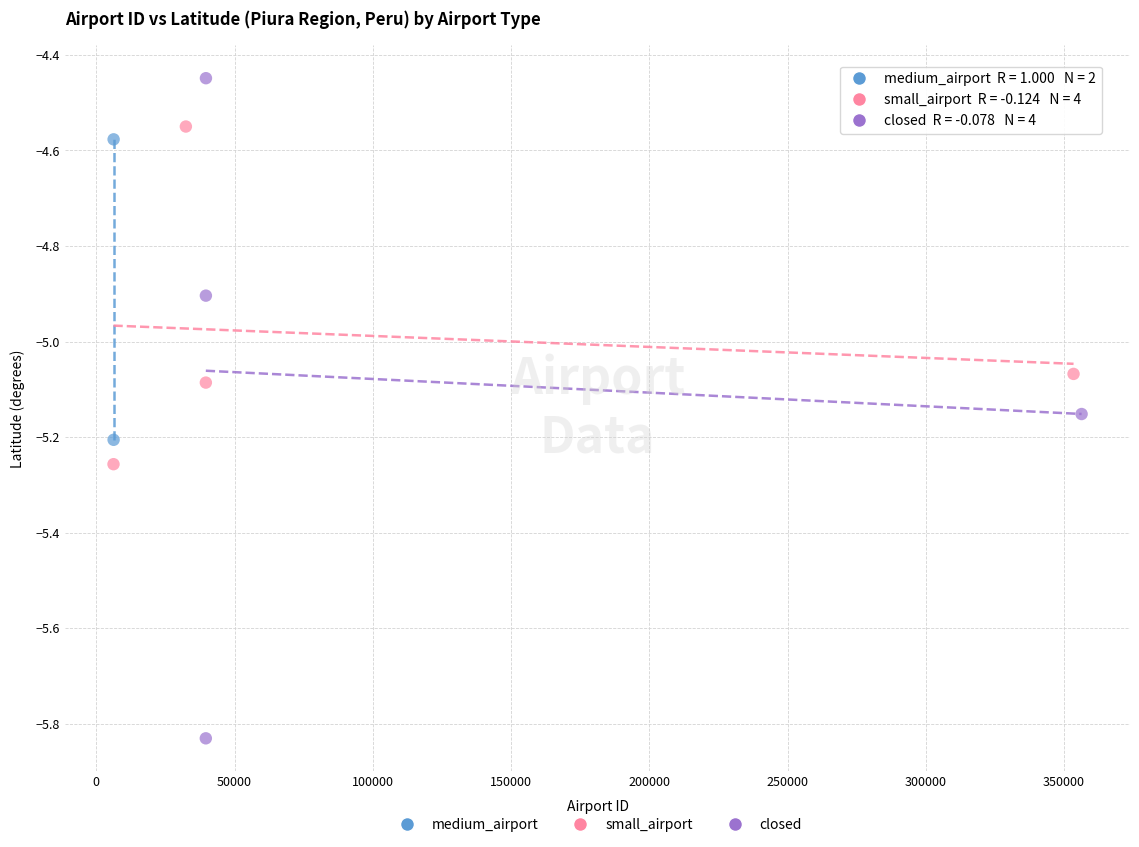

Which series reaches the minimum Y coordinate?

closed